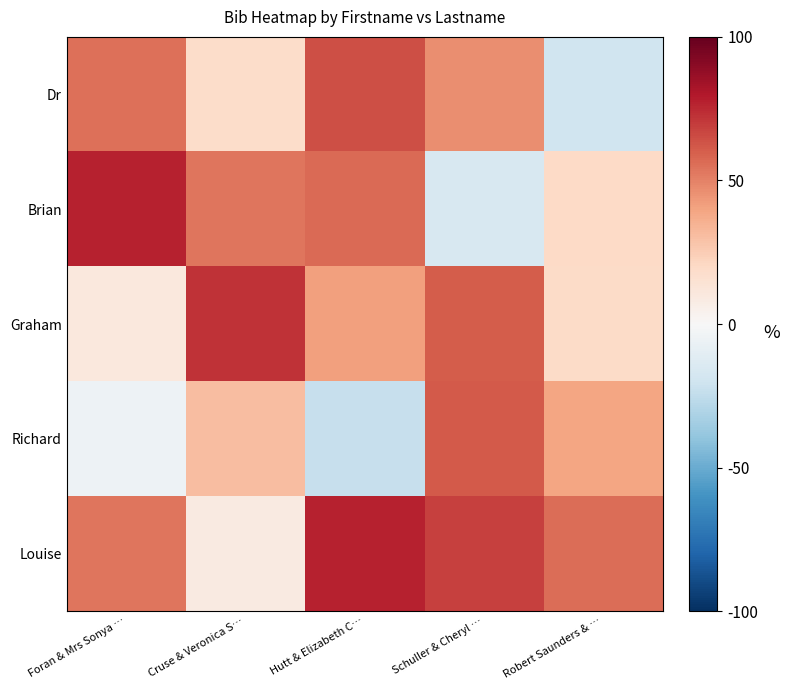

Between Robert Saunders & … and Cruse & Veronica S…, which is larger?

Cruse & Veronica S…